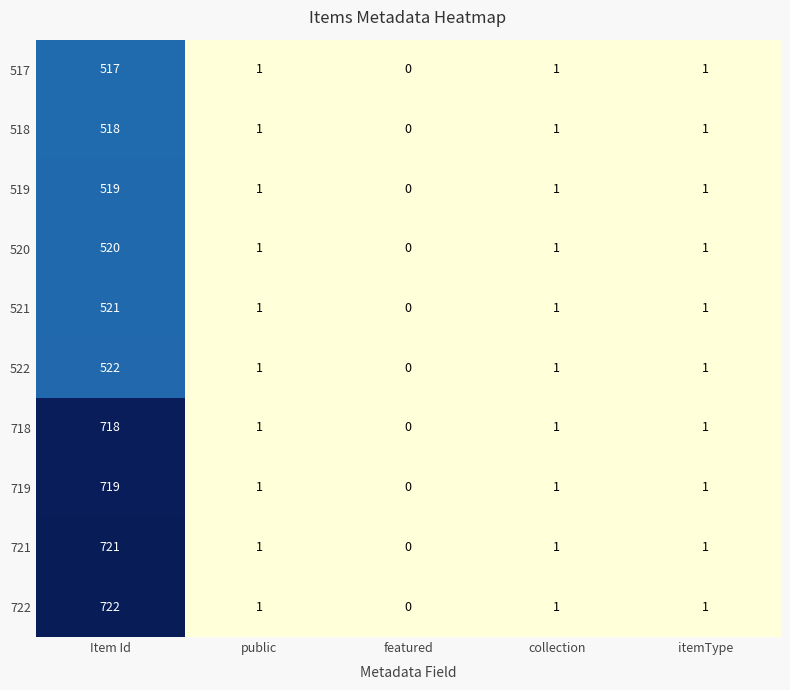

Count the number of categories in the chart.

5